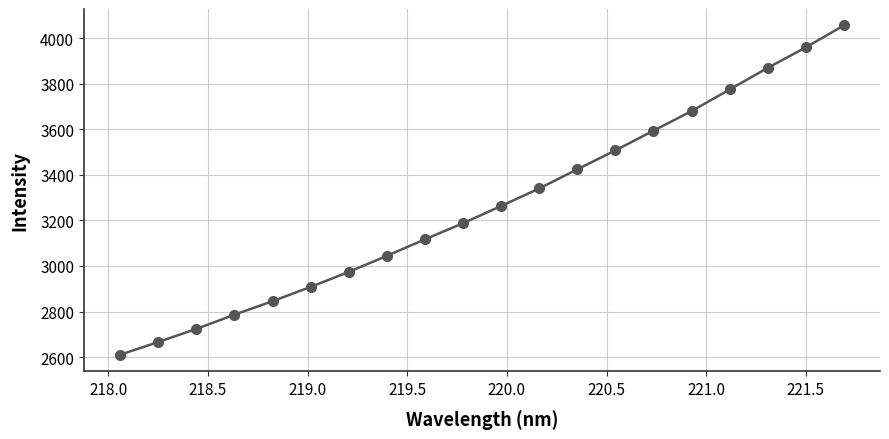

What is the average value?

3266.5